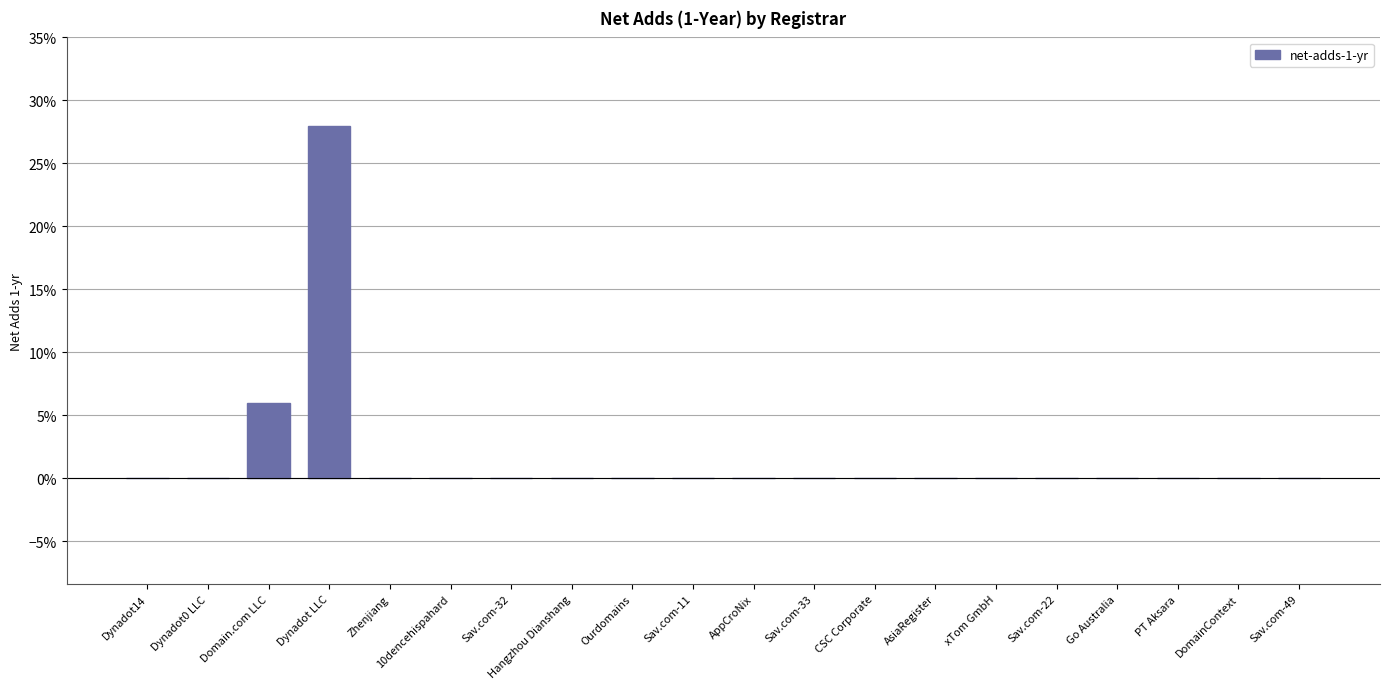

Are the bars horizontal?

No